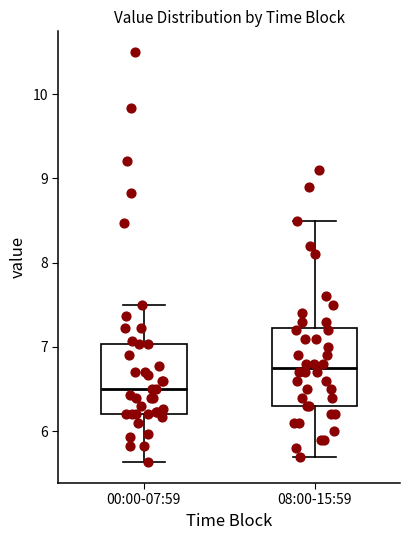

Reading left to right, transcribe this box plot: for each box, give where its median line is, the range the box spans, and where its two whiskers end, as read against the y-axis. The values are not printed on the chart, so give them approximately, as read against the axis.

00:00-07:59: median 6.5, box 6.2 to 7.0, whiskers 5.6 to 7.5
08:00-15:59: median 6.8, box 6.3 to 7.2, whiskers 5.7 to 8.5